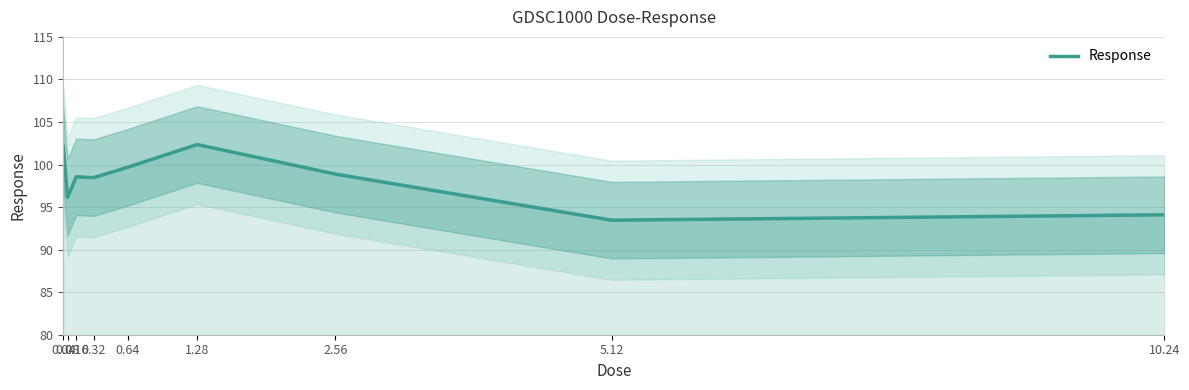

Rank the categories by value from highest to lowest.

1.28, 0.04, 0.64, 2.56, 0.16, 0.32, 0.08, 10.24, 5.12